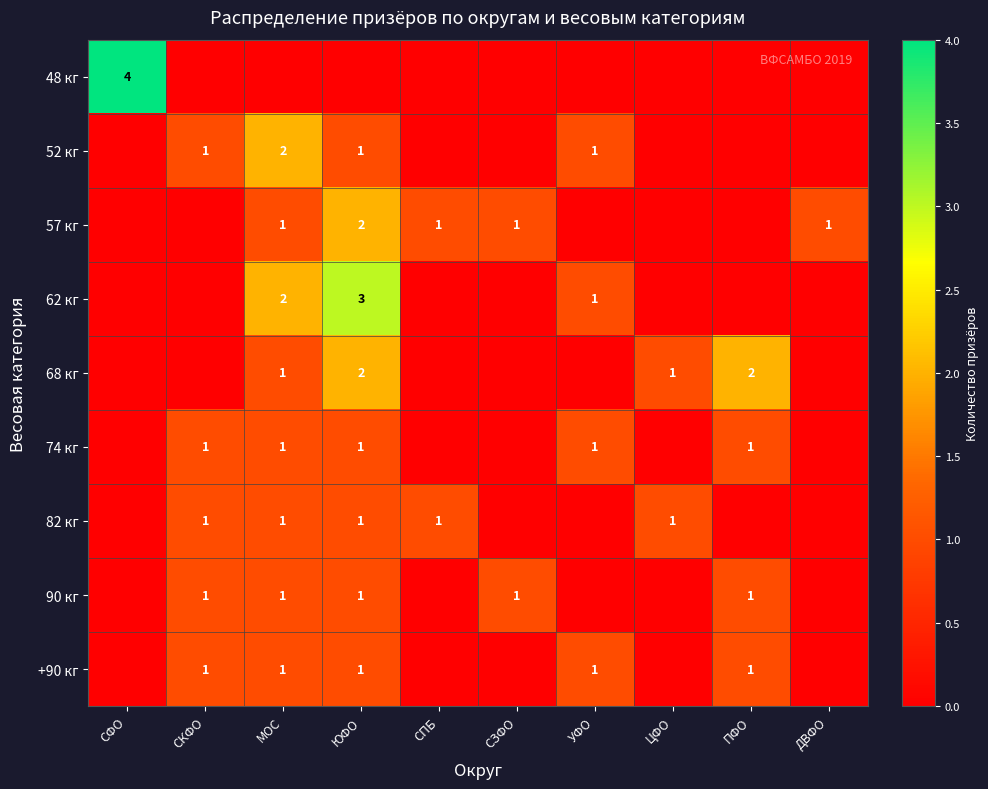

True or false: 90 кг has a value of 1 at СКФО.

True